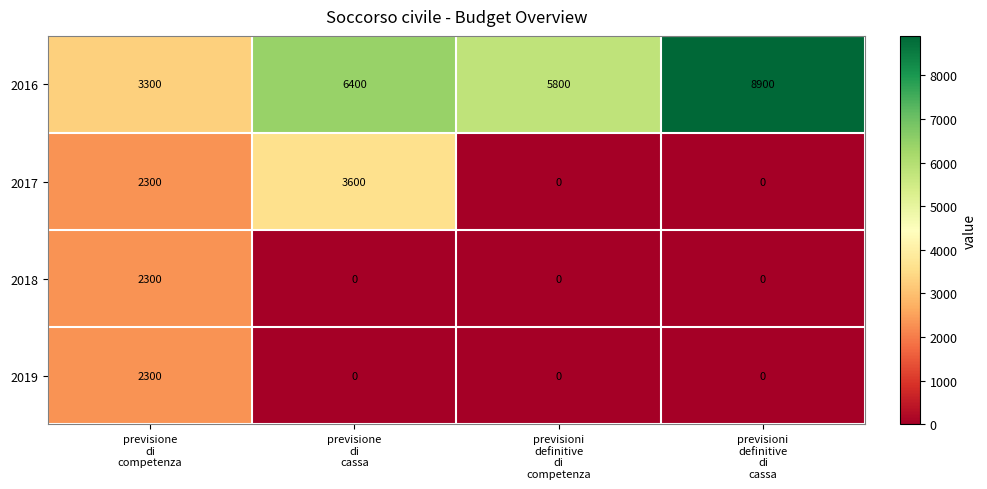

Which series has the largest total across all categories?

2016